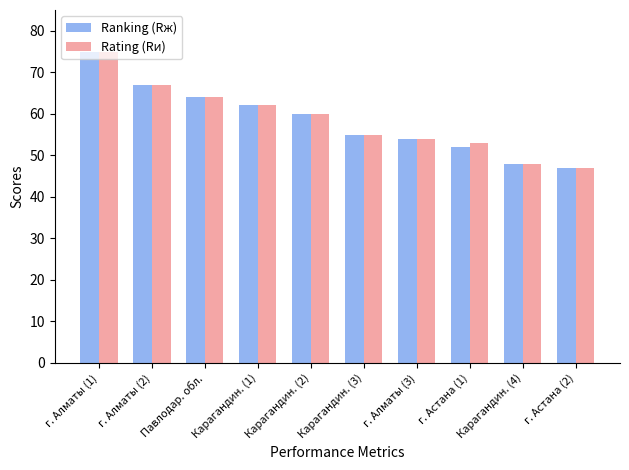

What are all the series names shown in the legend?

Ranking (Rж), Rating (Rи)